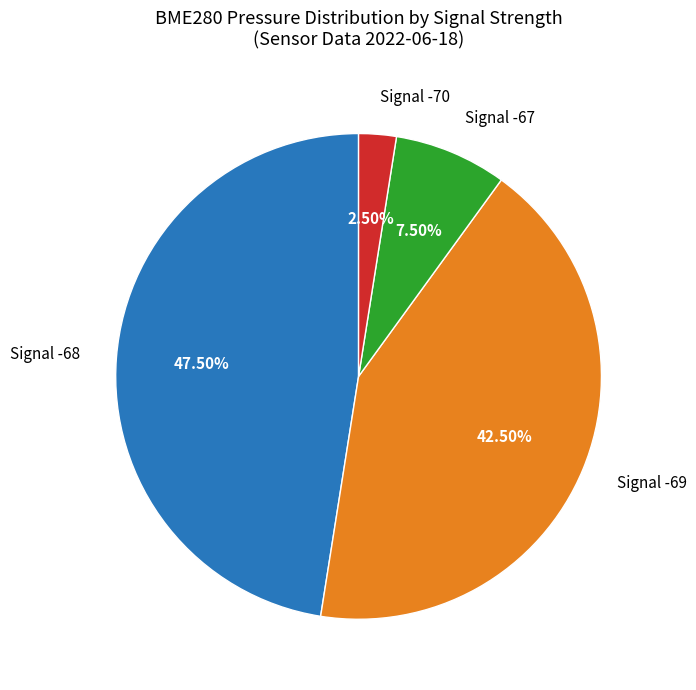

Is there a majority slice in this chart?

No